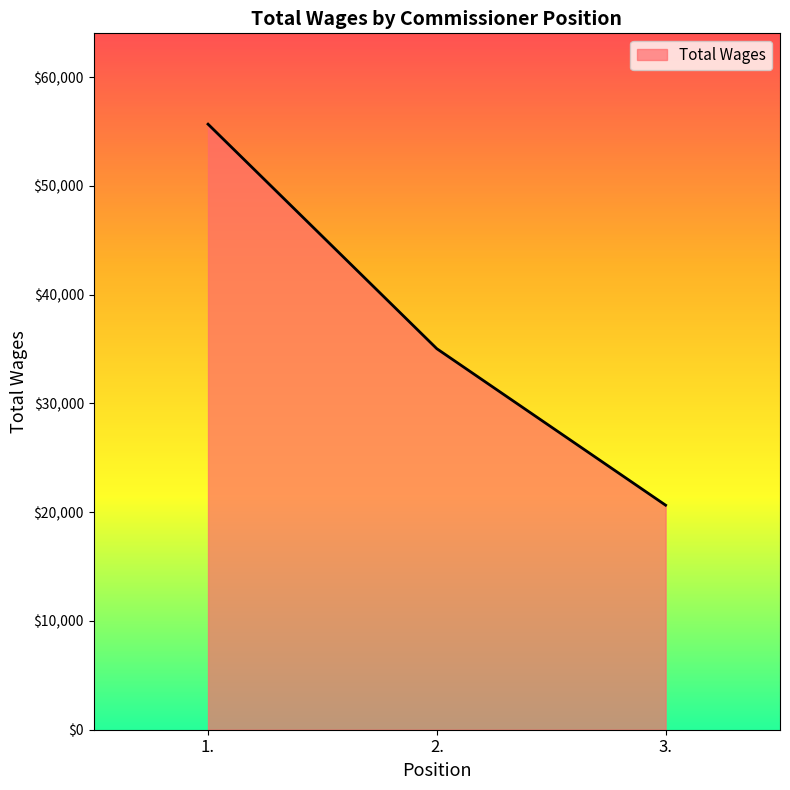

Rank the categories by value from lowest to highest.

3., 2., 1.